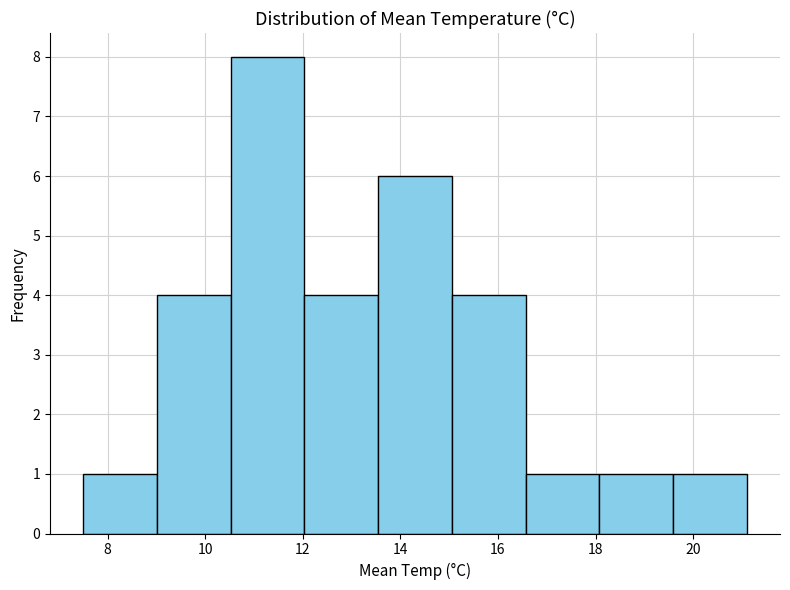

Reading left to right, transcribe this chart: for each bar, give the range it covers on the x-axis and its height. Neither the bar edges nor the heights are printed on the chart, so give them approximately, as read against the axes.

7.6 to 9.0: 1
9.0 to 10.6: 4
10.6 to 12.0: 8
12.0 to 13.6: 4
13.6 to 15.0: 6
15.0 to 16.6: 4
16.6 to 18.0: 1
18.0 to 19.6: 1
19.6 to 21.2: 1